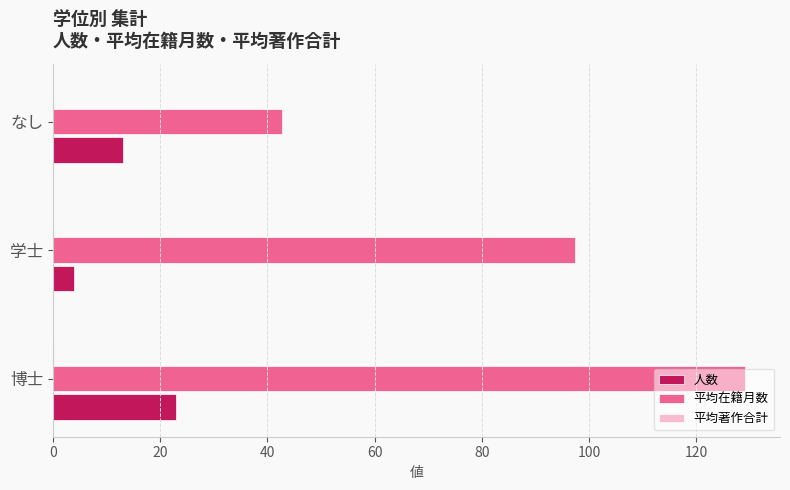

Is it true that 平均在籍月数 equals 42.8 at なし?

True